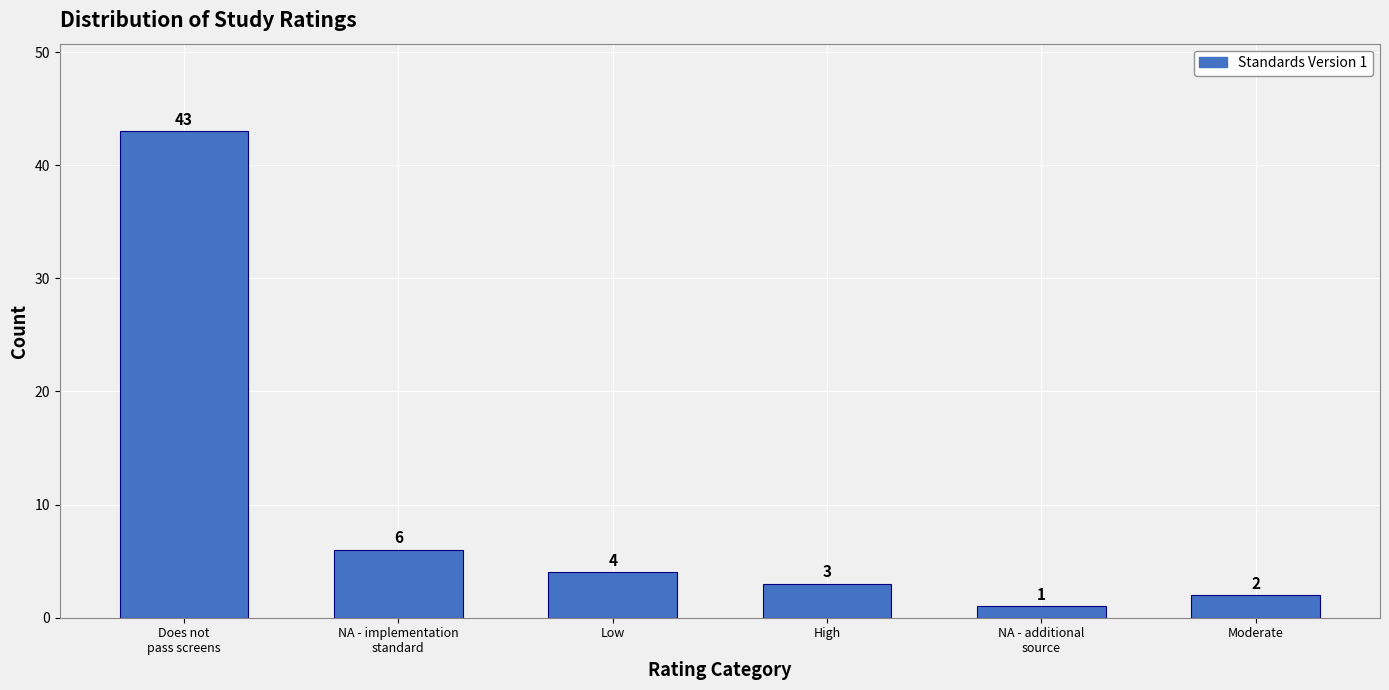

Reading right to left, extract all data points from this chart.

2	1	3	4	6	43